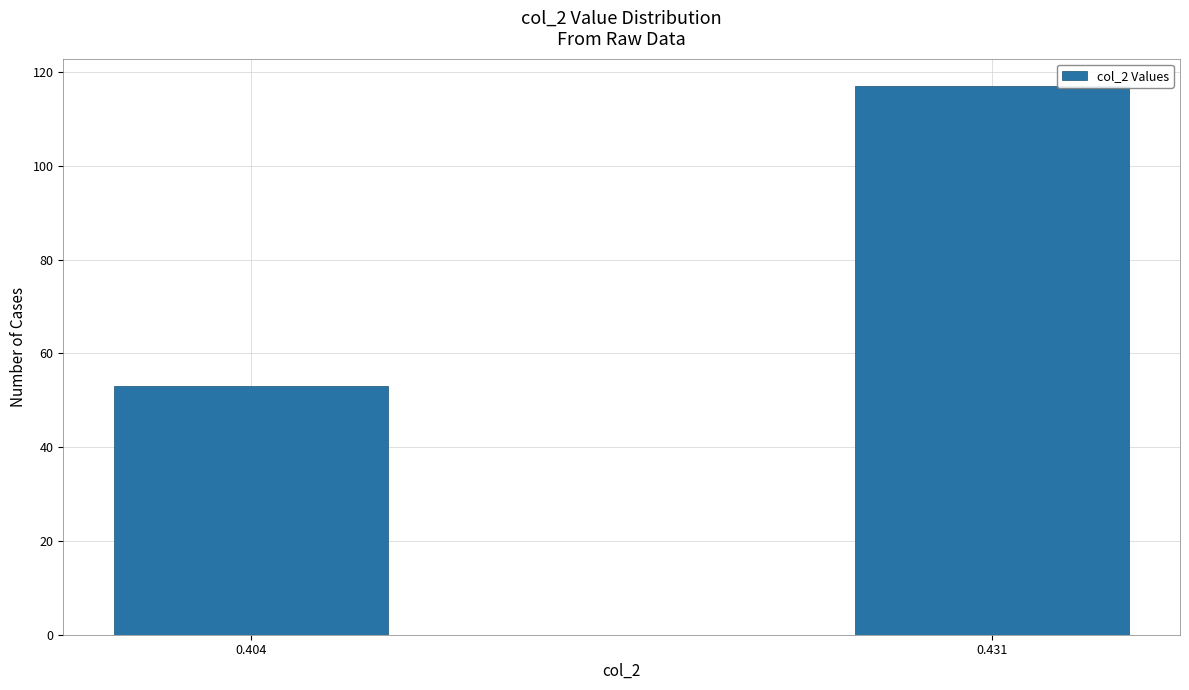

Reading right to left, extract all data points from this chart.

117	53